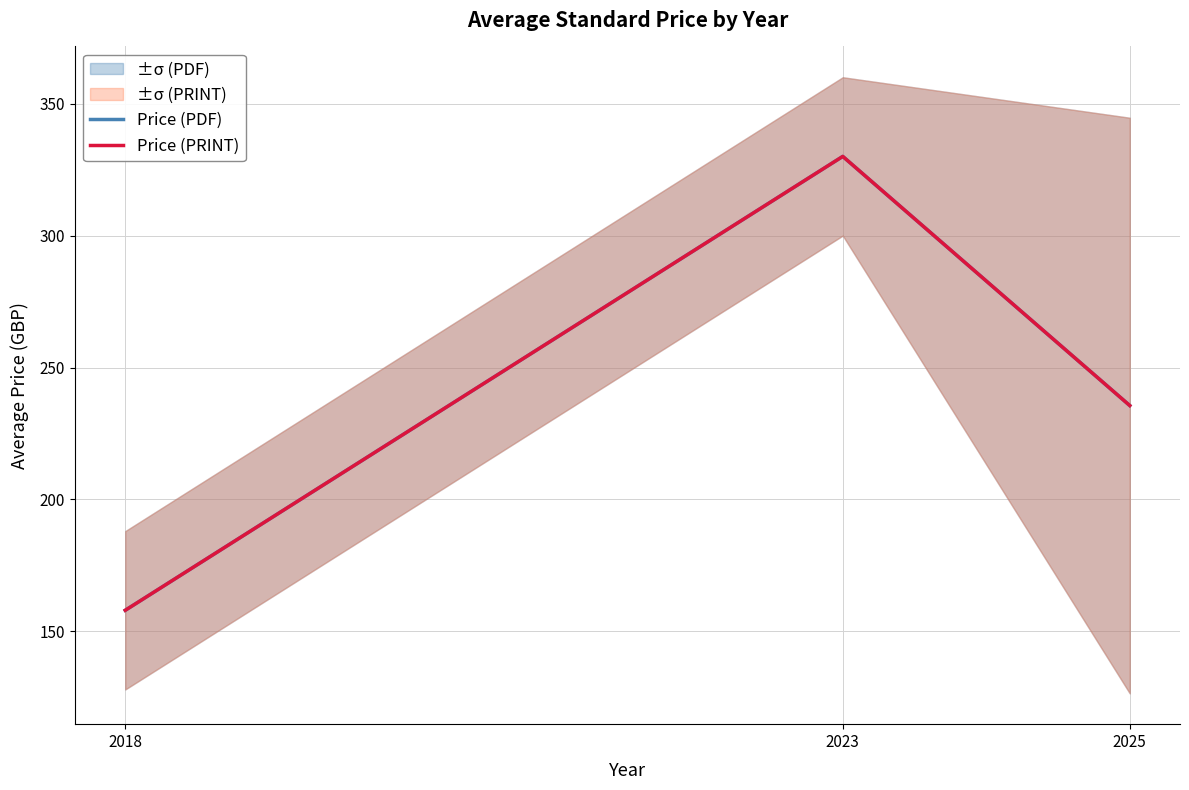

What is the lowest value of the Price (PRINT) series?

158.0